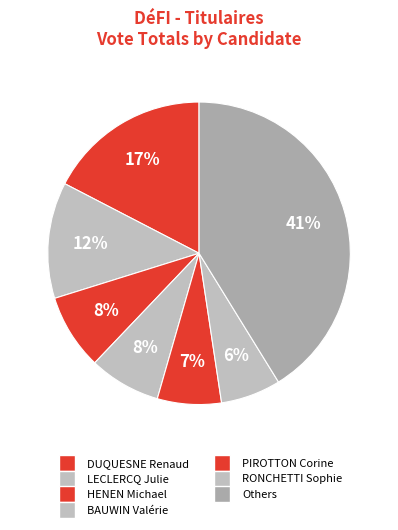

How much of the chart is everything except PIROTTON Corine?

93.2%